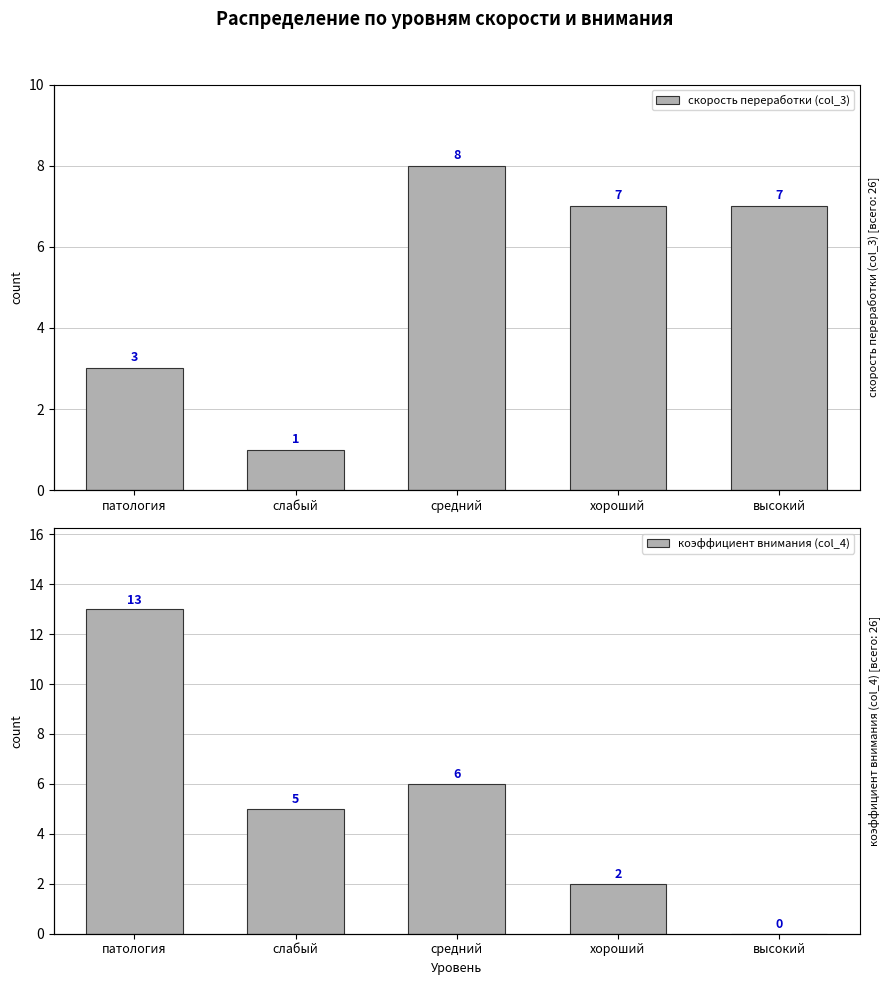

Rank the categories by скорость переработки (col_3) value from highest to lowest.

средний, хороший, высокий, патология, слабый